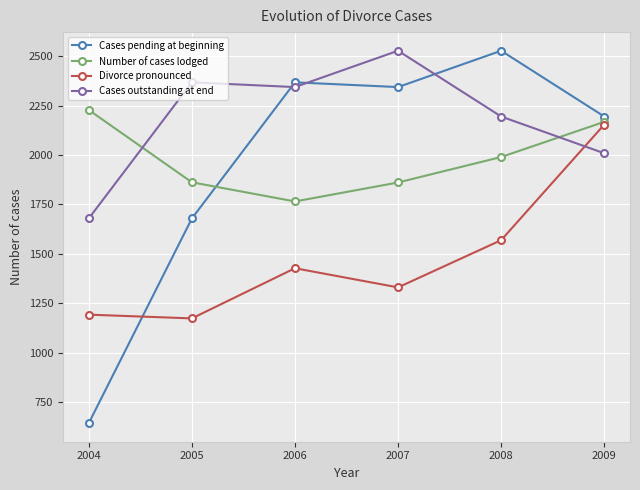

At which category is the sum across all series the highest?

2009